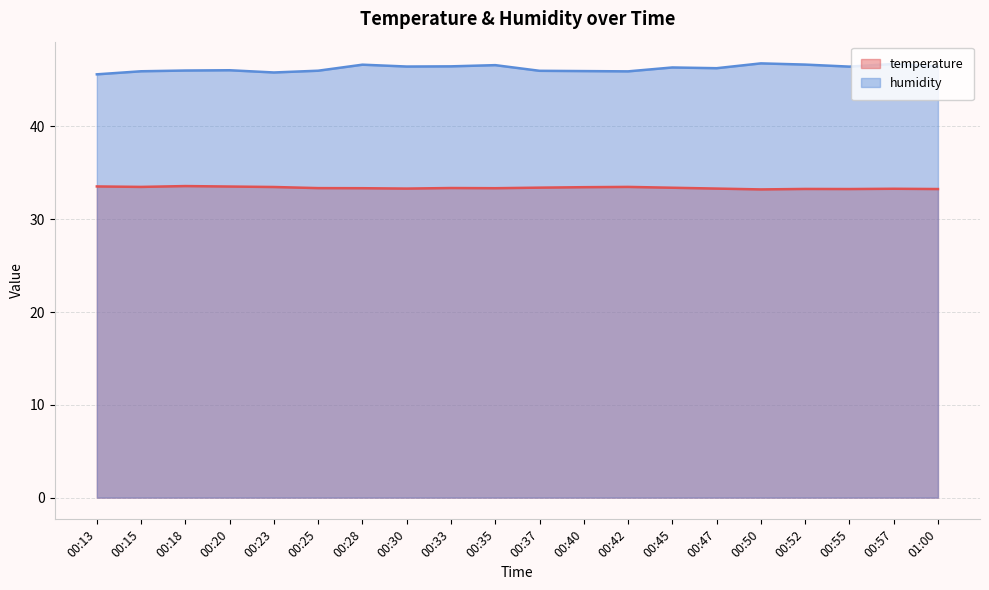

True or false: temperature has a value of 33.3 at 00:35.

True